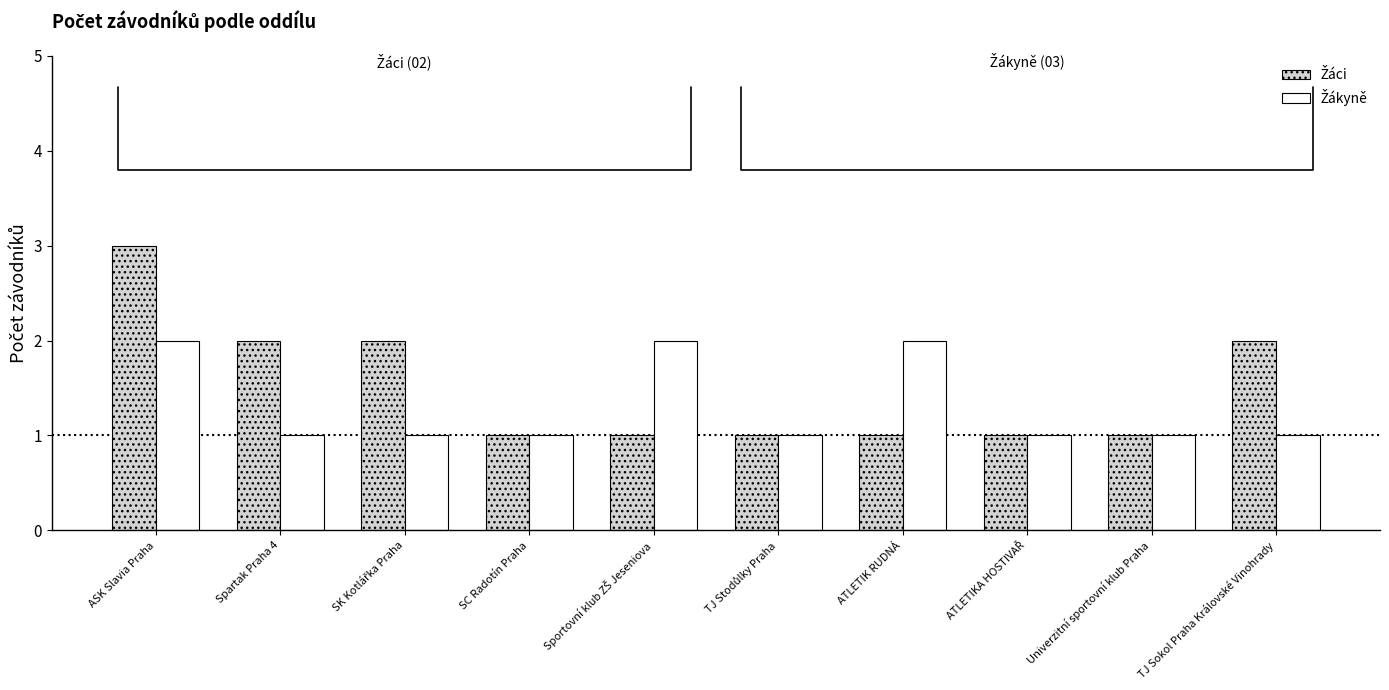

At which category is the sum across all series the highest?

ASK Slavia Praha